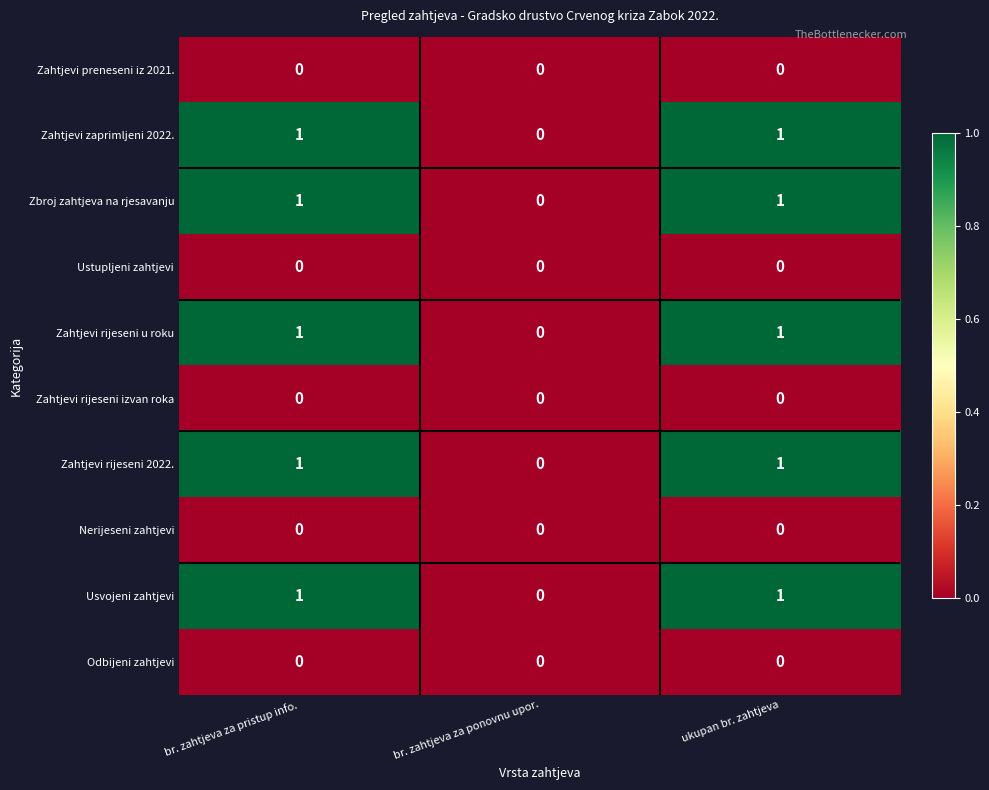

Which category has the lowest value in the Zahtjevi zaprimljeni 2022. series?

br. zahtjeva za ponovnu upor.